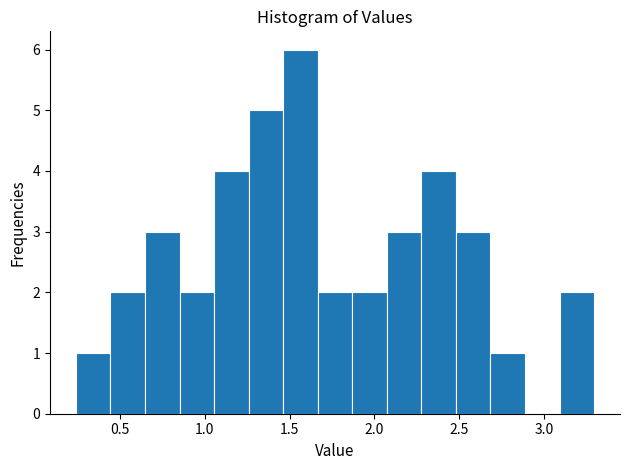

Reading left to right, list every bar in this chart as the range it spans on the x-axis followed by its height. Neither the bar edges nor the heights are printed on the chart, so give them approximately, as read against the axes.

0.25 to 0.45: 1
0.45 to 0.65: 2
0.65 to 0.85: 3
0.85 to 1.05: 2
1.05 to 1.25: 4
1.25 to 1.45: 5
1.45 to 1.65: 6
1.65 to 1.85: 2
1.85 to 2.05: 2
2.05 to 2.30: 3
2.30 to 2.50: 4
2.50 to 2.70: 3
2.70 to 2.90: 1
2.90 to 3.10: 0
3.10 to 3.30: 2